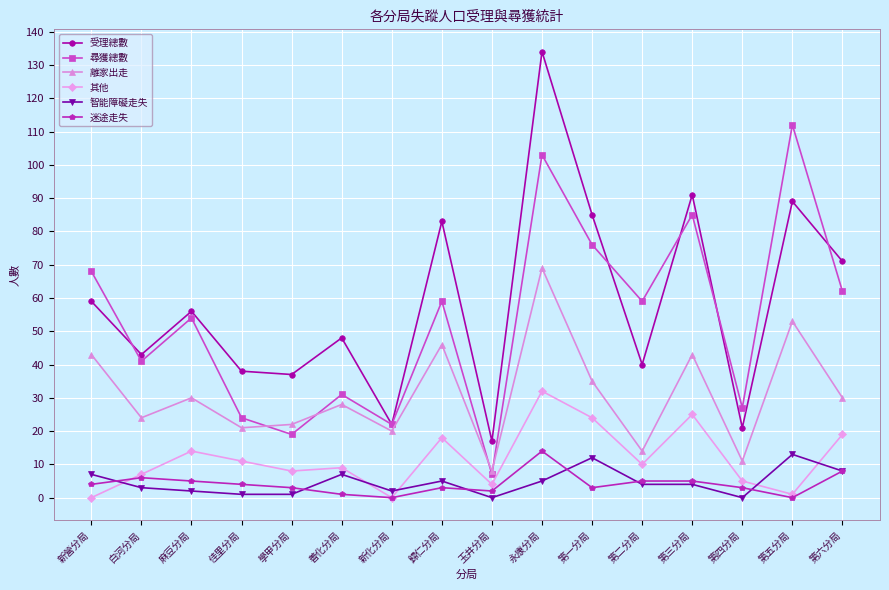

At which category does the chart reach its peak across all series?

永康分局